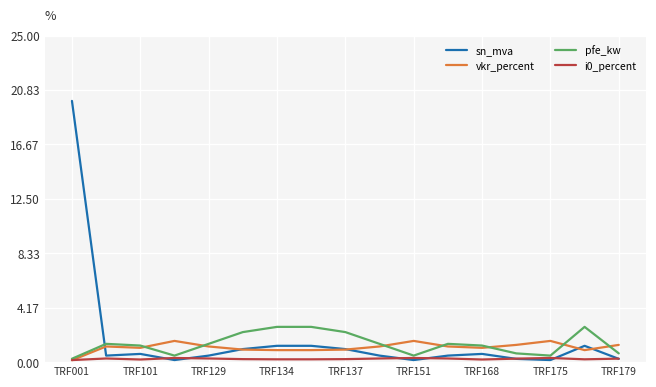

List the series in order of their peak value, lowest first.

i0_percent, vkr_percent, pfe_kw, sn_mva